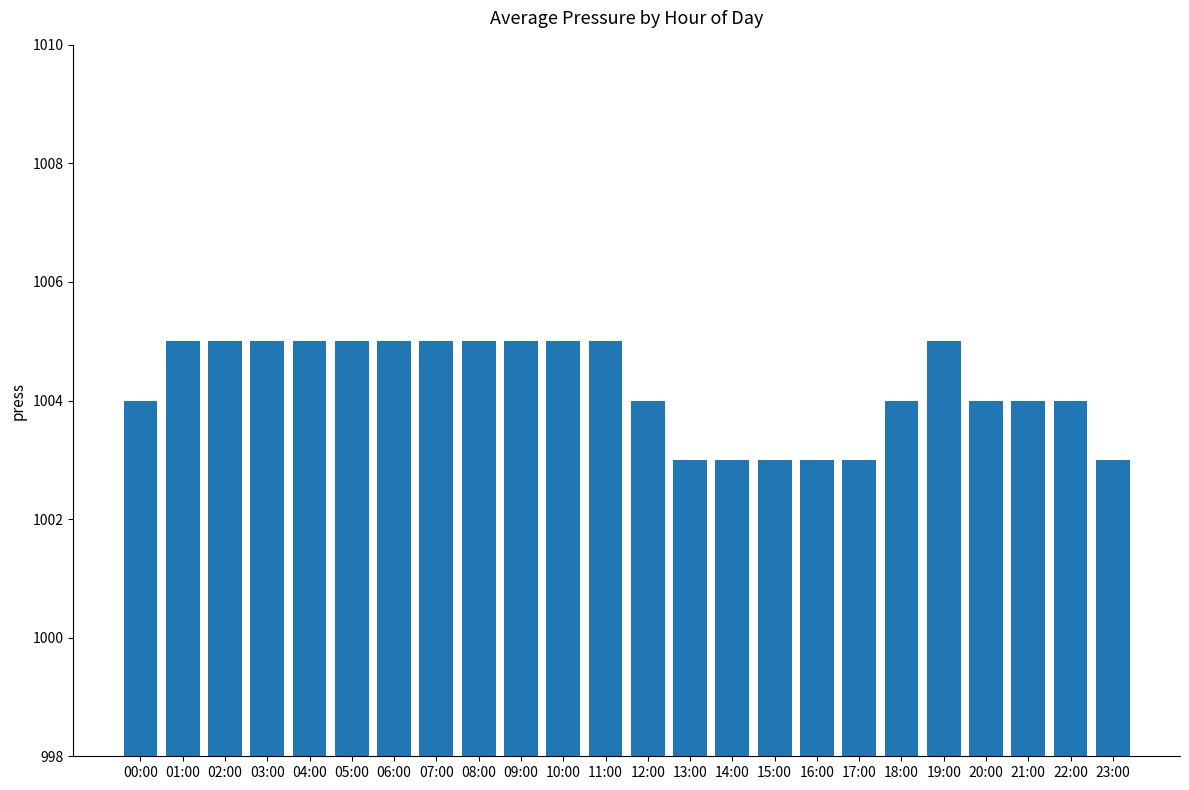

What is the maximum value shown in the chart?

1005